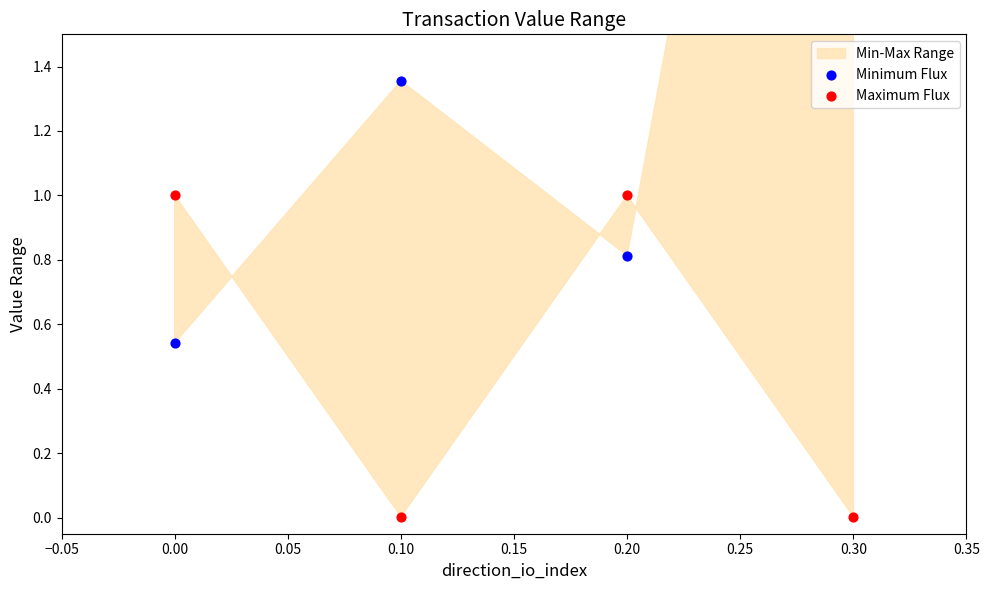

Which series has the widest spread of Y values?

Minimum Flux